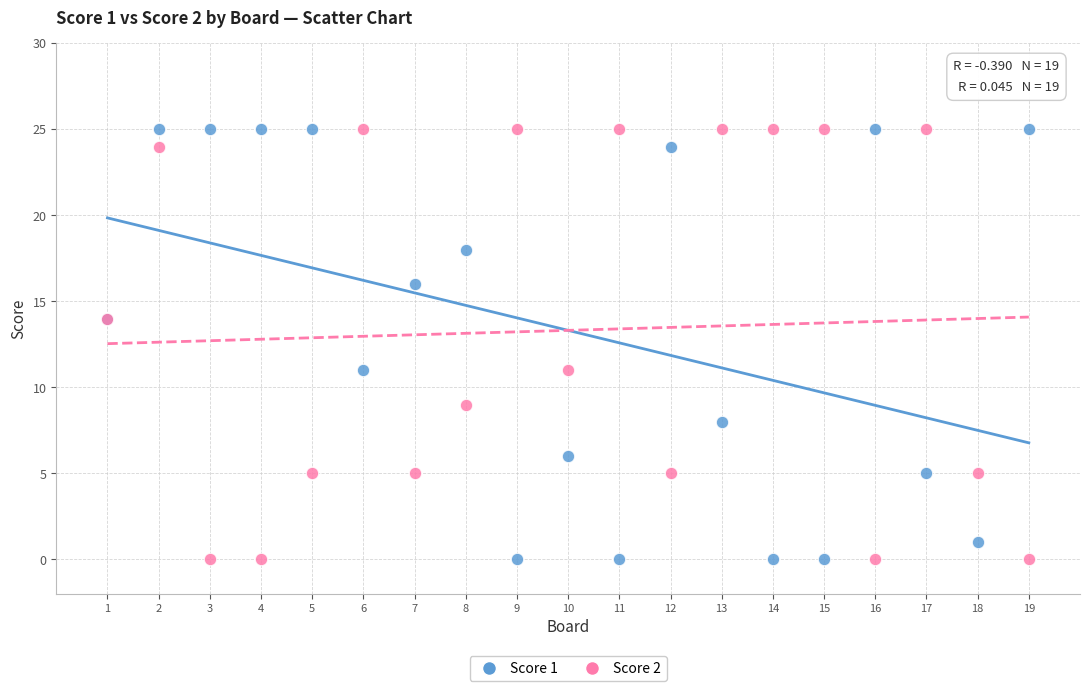

What is the X range (max minus min) for the scatter plot?

18